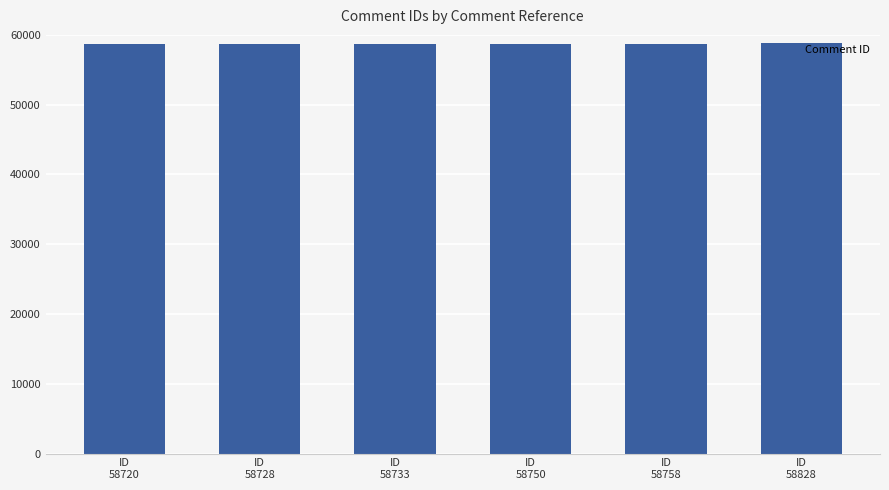

What is the value of the 2nd bar from the left?

58728